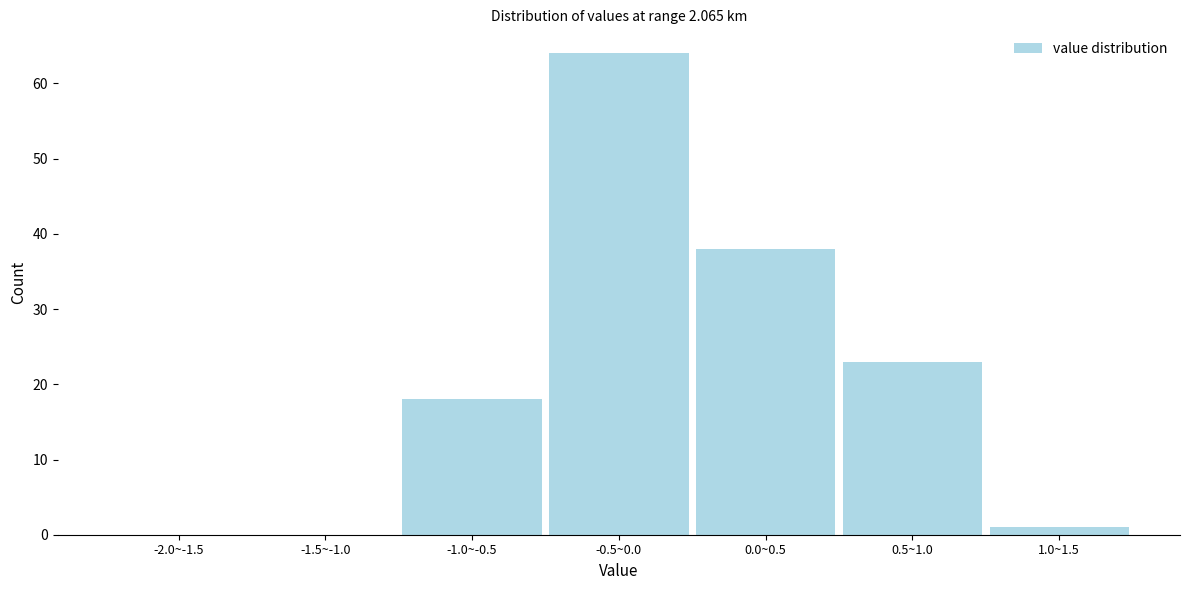

Reading left to right, list all the values displayed in this chart.

-2.0~-1.5=0	-1.5~-1.0=0	-1.0~-0.5=18	-0.5~0.0=64	0.0~0.5=38	0.5~1.0=23	1.0~1.5=1